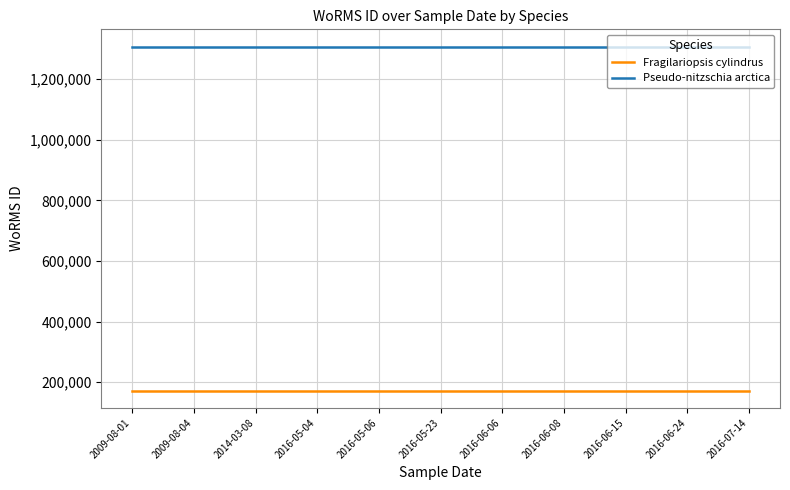

Rank the series by their maximum value, from highest to lowest.

Pseudo-nitzschia arctica, Fragilariopsis cylindrus